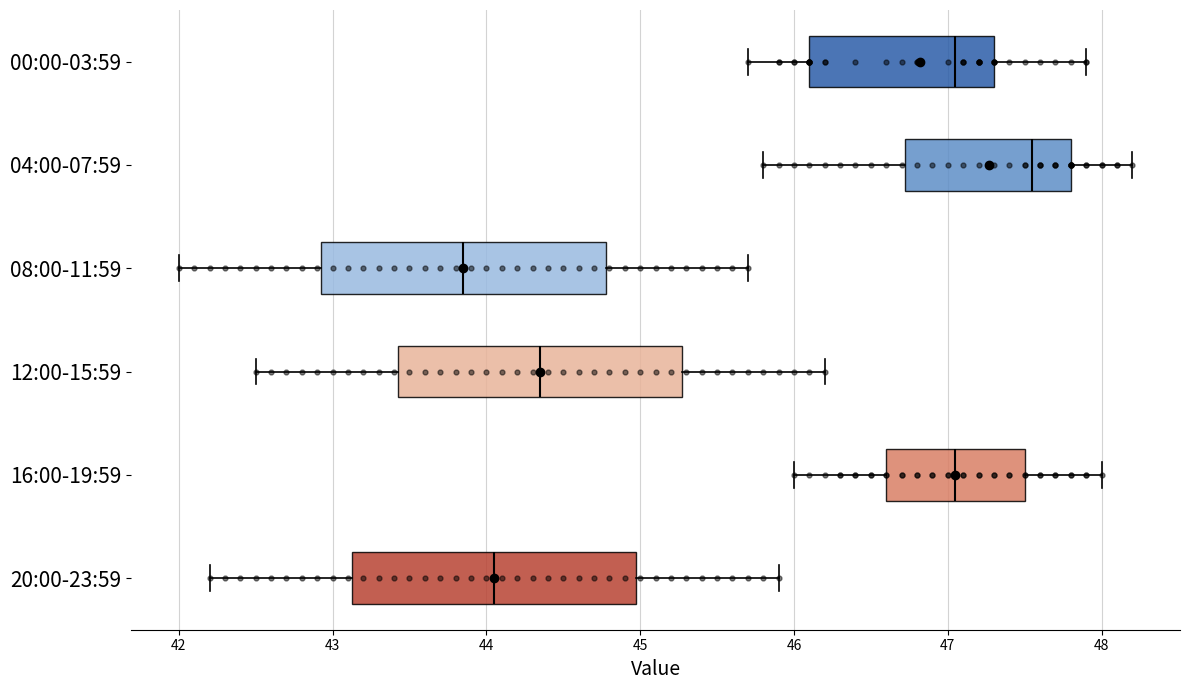

Reading bottom to top, read every box against the x-axis: the position of its median line, the range the box covers, and the ends of its whiskers. The values are not printed on the chart, so give them approximately, as read against the axis.

20:00-23:59: median 44.1, box 43.1 to 45.0, whiskers 42.2 to 45.9
16:00-19:59: median 47.1, box 46.6 to 47.5, whiskers 46.0 to 48.0
12:00-15:59: median 44.4, box 43.4 to 45.3, whiskers 42.5 to 46.2
08:00-11:59: median 43.9, box 42.9 to 44.8, whiskers 42.0 to 45.7
04:00-07:59: median 47.6, box 46.7 to 47.8, whiskers 45.8 to 48.2
00:00-03:59: median 47.1, box 46.1 to 47.3, whiskers 45.7 to 47.9